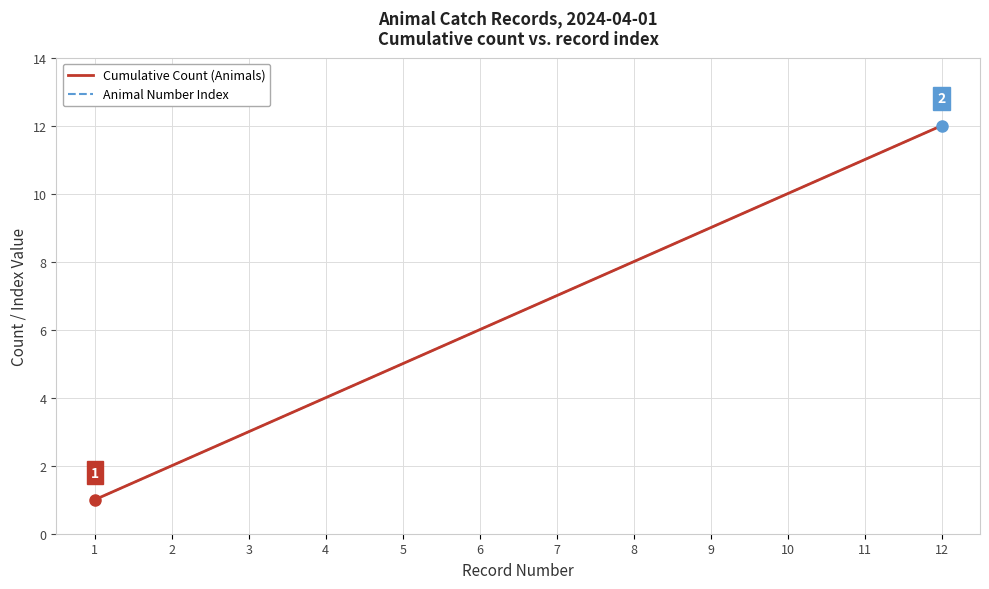

Is this an area chart (filled region under the line)?

No